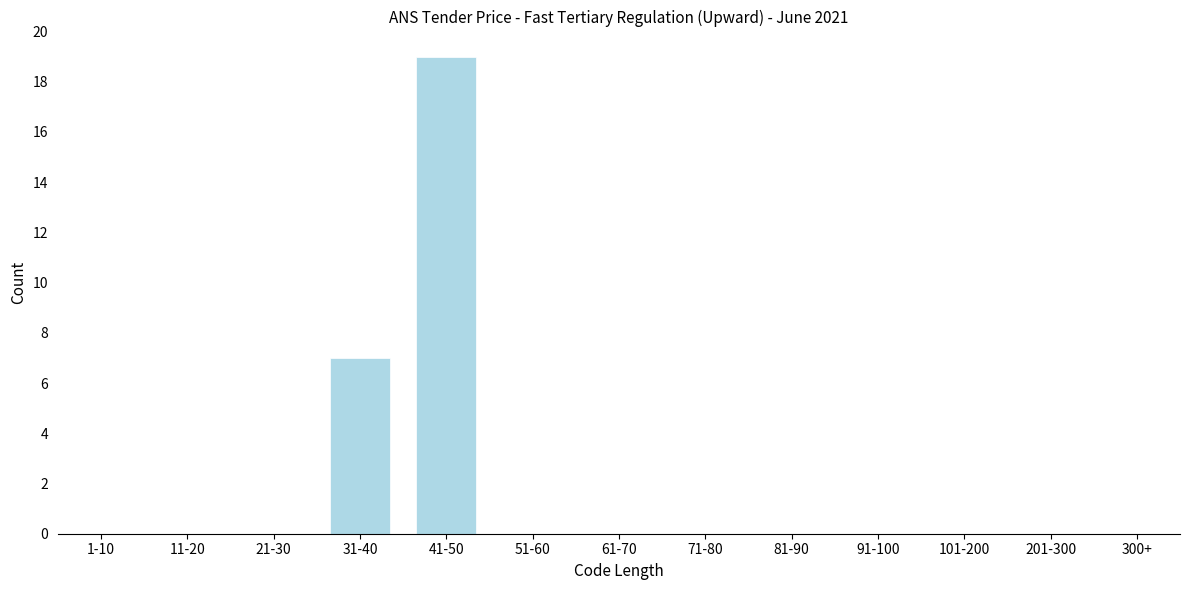

Reading right to left, transcribe all the data shown in this chart.

300+=0	201-300=0	101-200=0	91-100=0	81-90=0	71-80=0	61-70=0	51-60=0	41-50=19	31-40=7	21-30=0	11-20=0	1-10=0